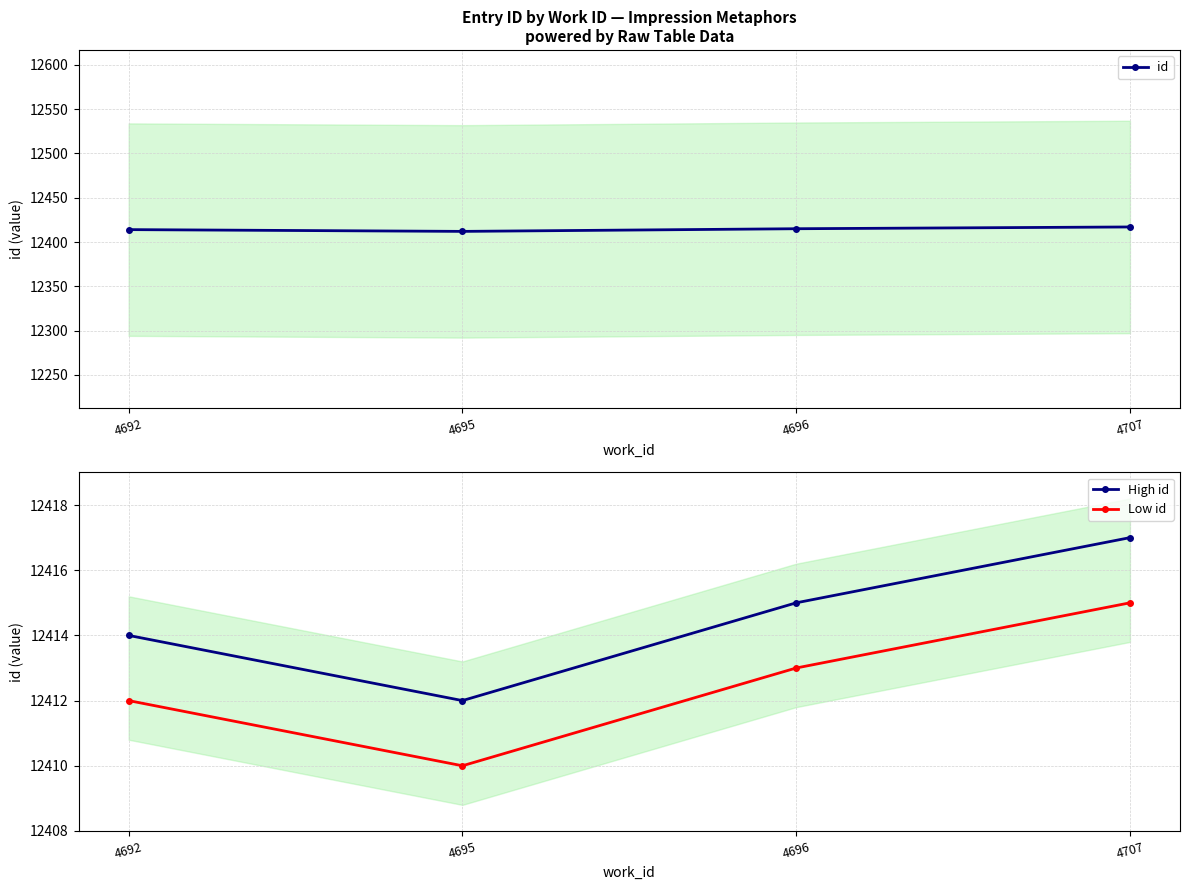

Reading right to left, transcribe all the data shown in this chart.

id: 4707=12417	4696=12415	4695=12412	4692=12414
High id: 4707=12417	4696=12415	4695=12412	4692=12414
Low id: 4707=12415	4696=12413	4695=12410	4692=12412